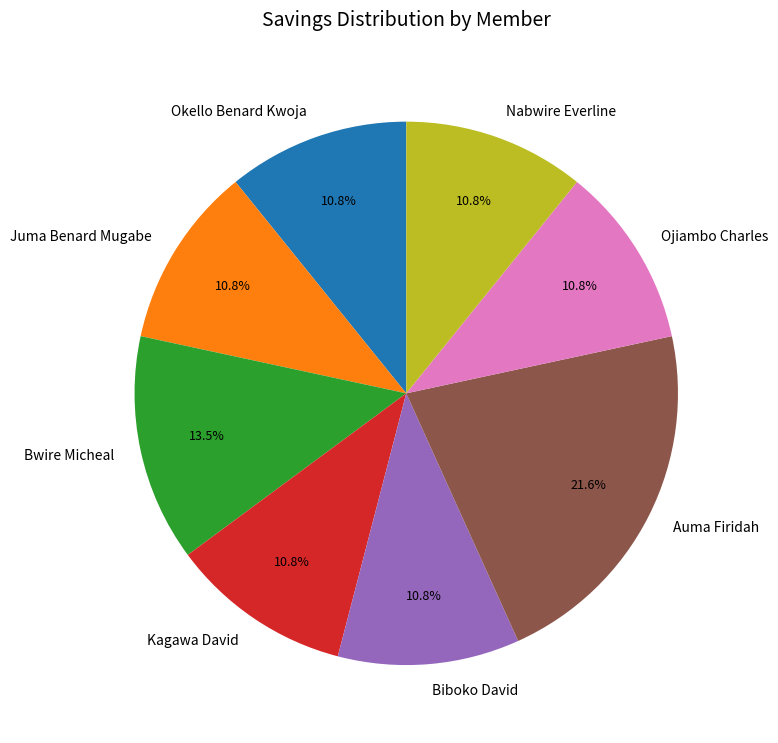

What percentage is NOT represented by Auma Firidah?

78.4%